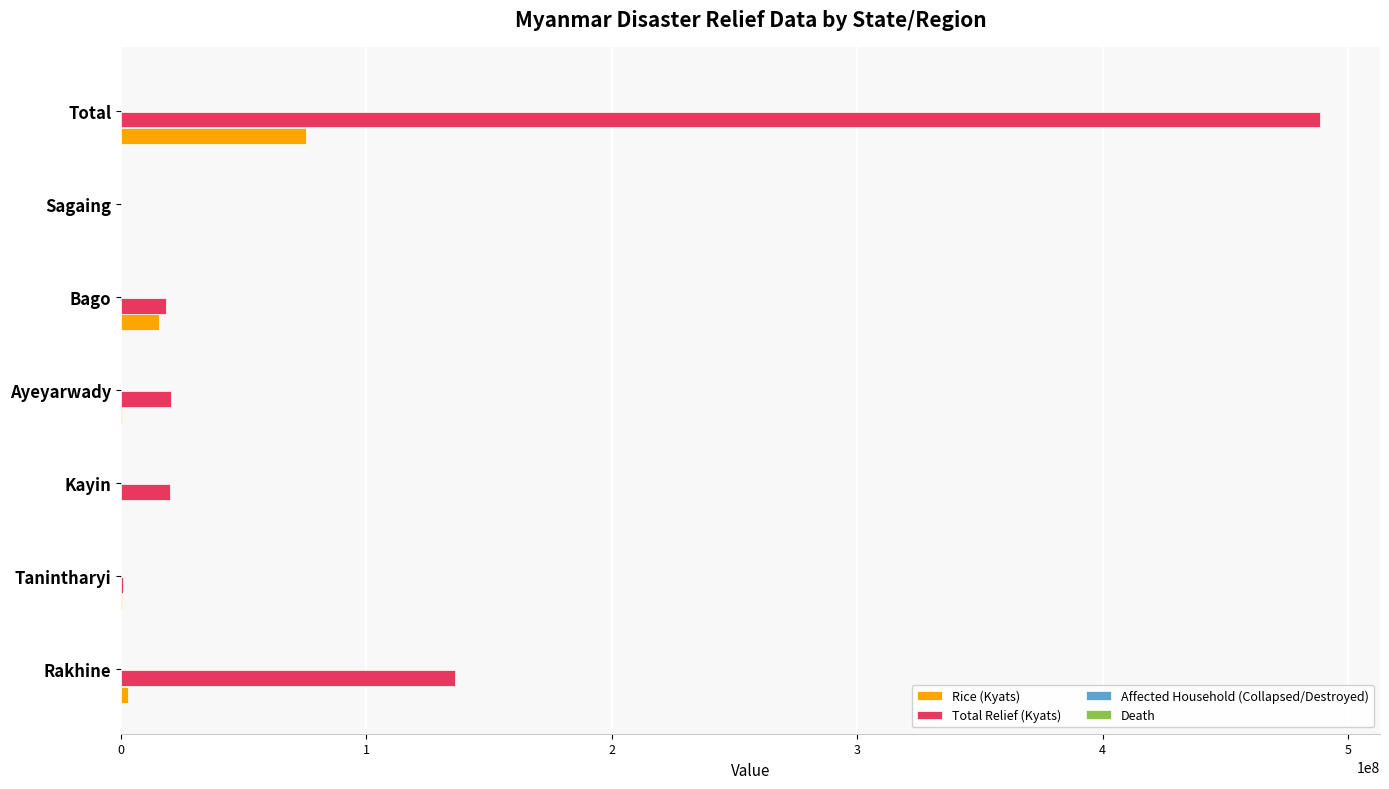

At which category is the sum across all series the highest?

Total